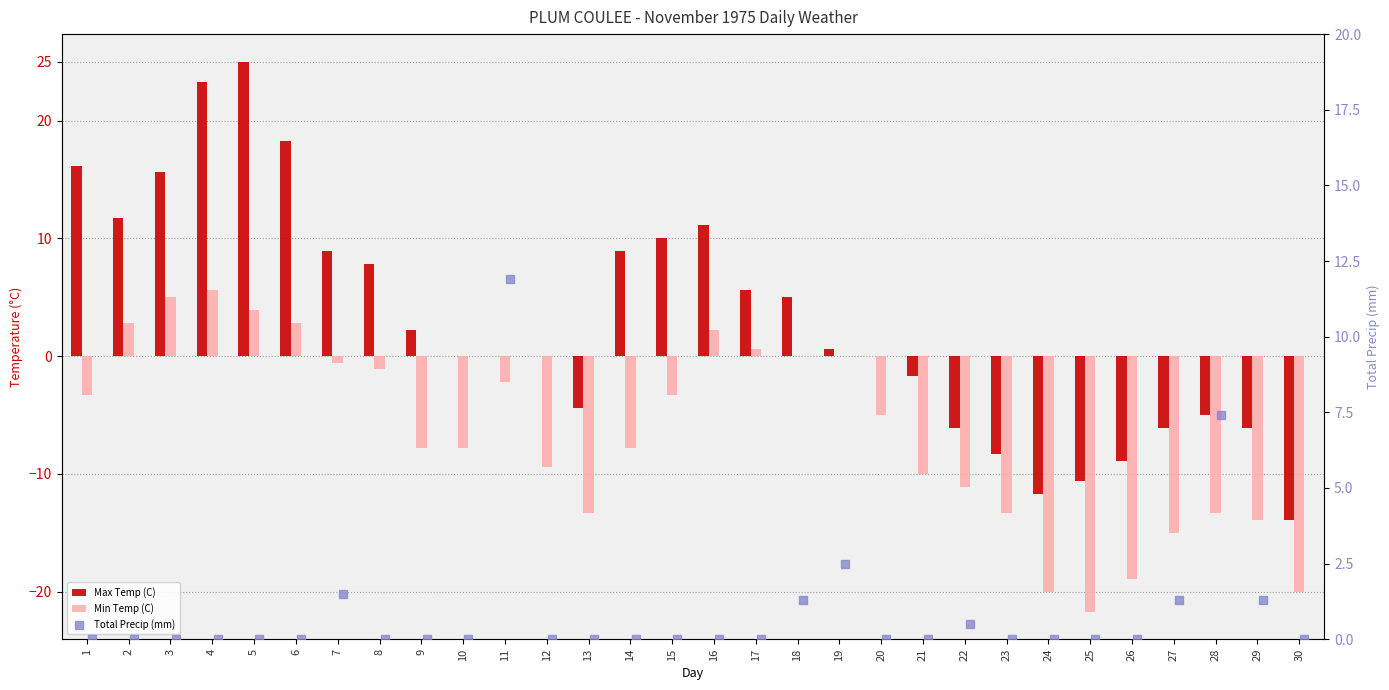

Is the value of Total Precip (mm) at 5 greater than the value of Min Temp (C) at 27?

Yes